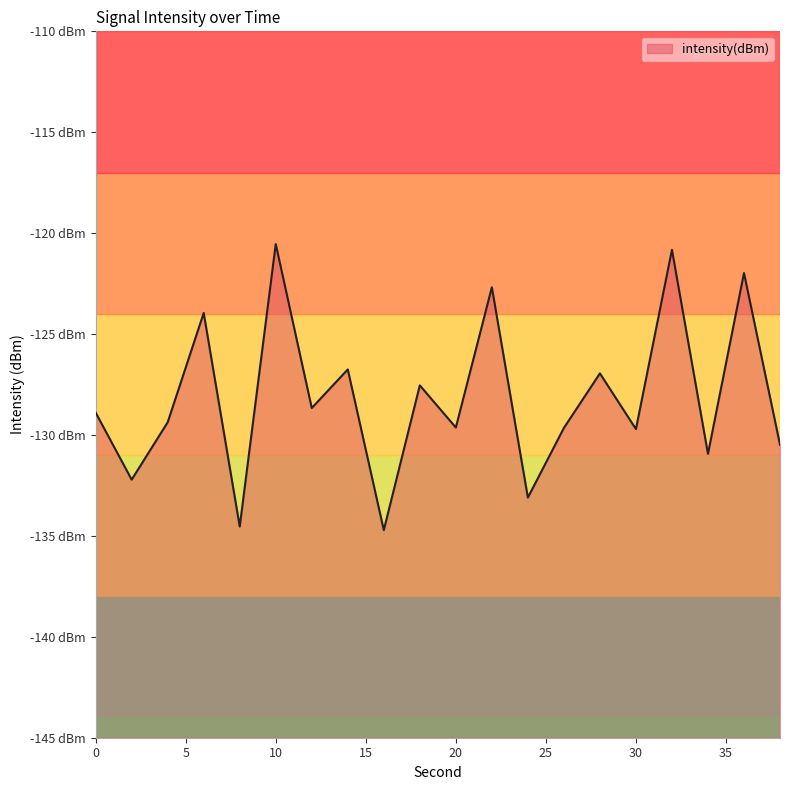

The chart shows a value of -128.7 at 12. True or false?

True